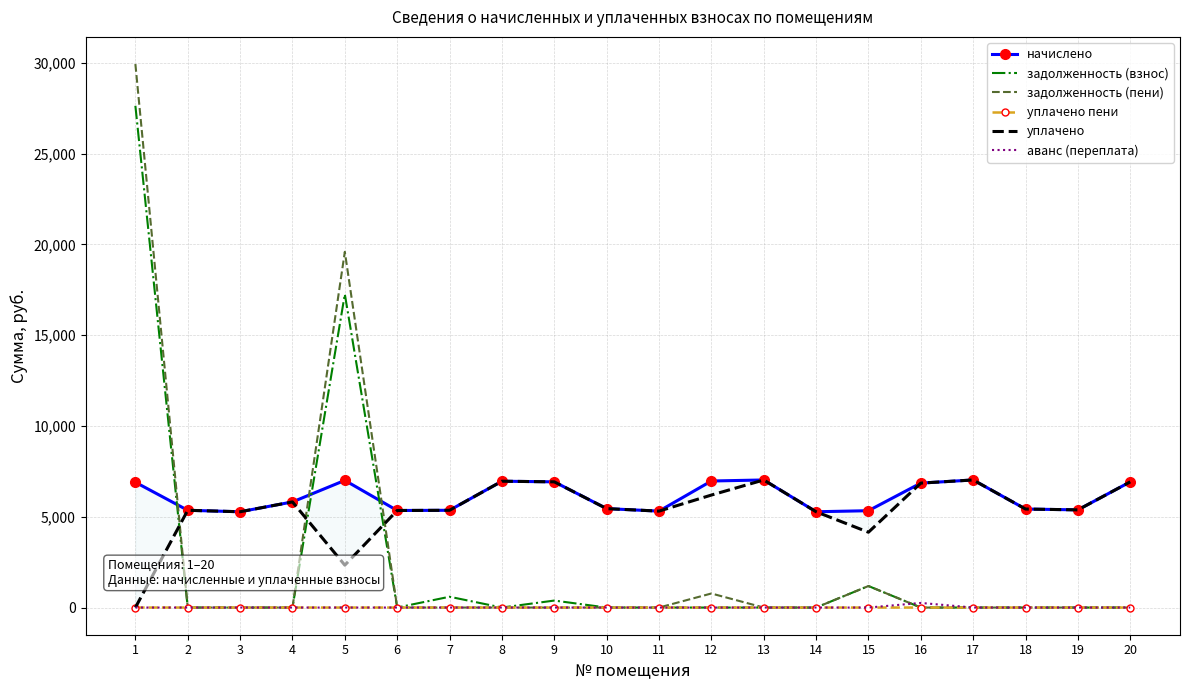

At how many categories does at least one series exceed 17717?

2